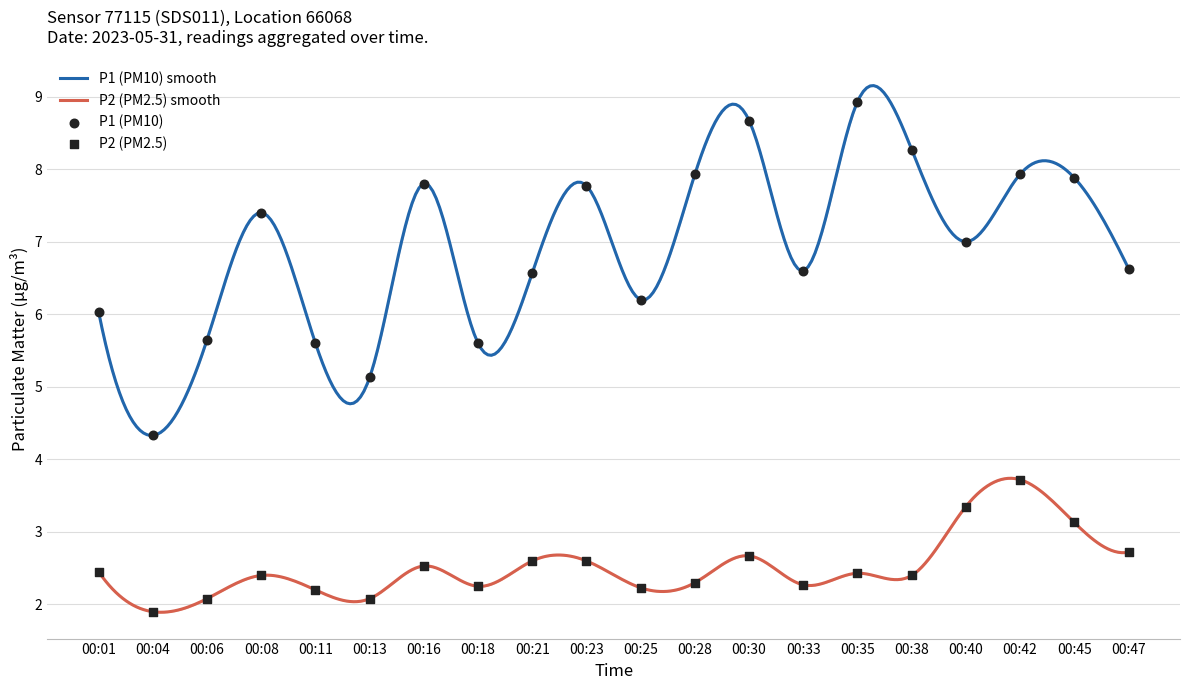

At how many categories does at least one series exceed 5?

19